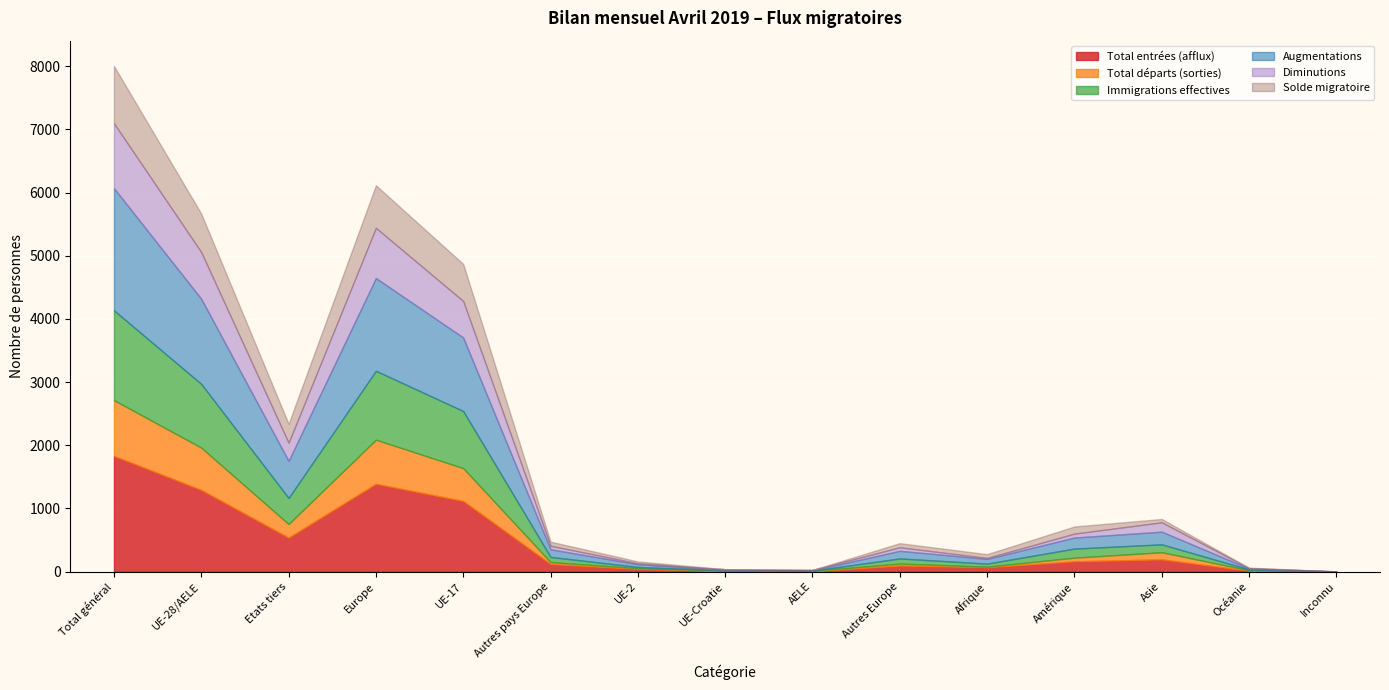

What is the label of the 10th point from the left?

Autres Europe